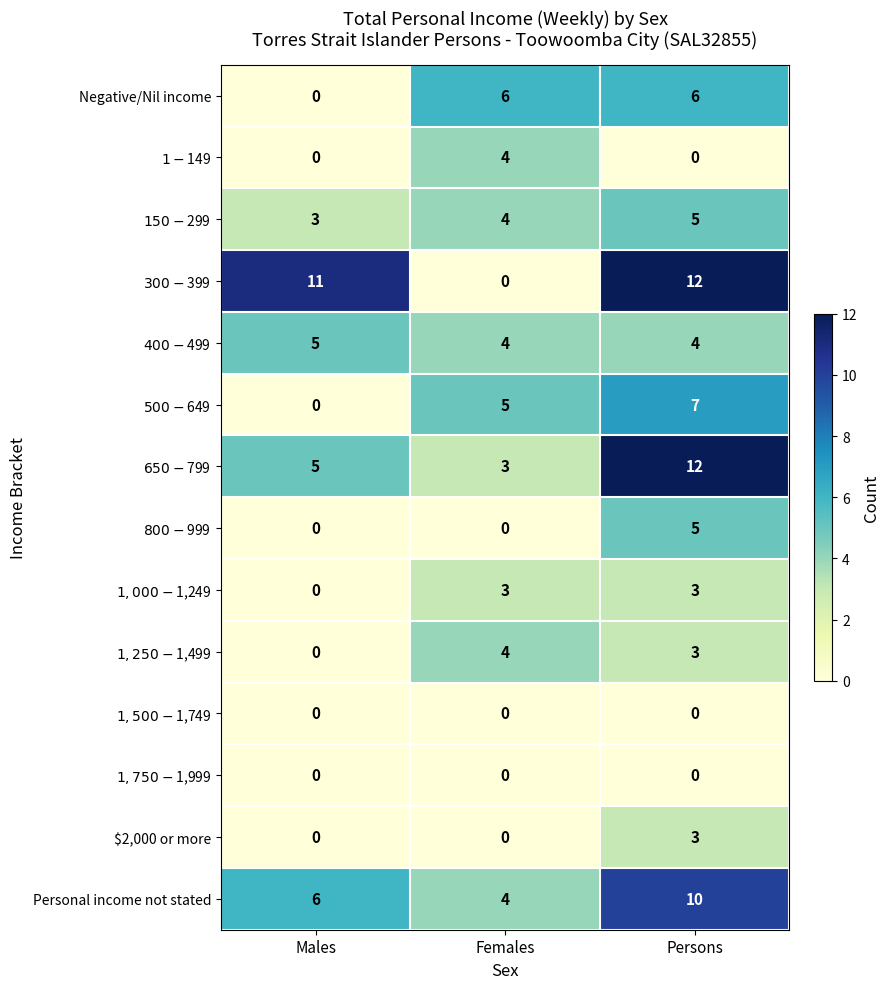

Which category has the highest value across all series?

Persons